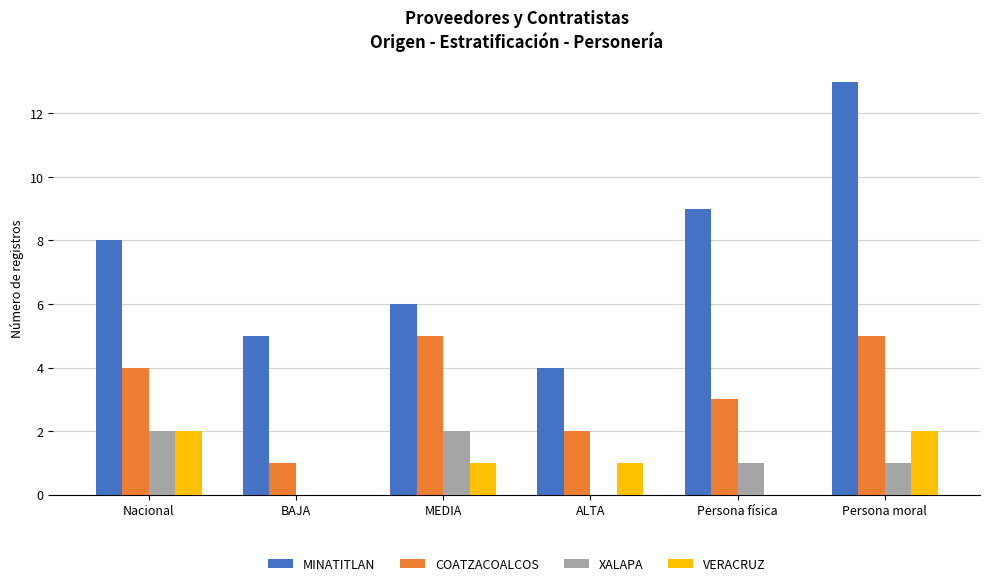

Reading left to right, what are all the values shown in this chart?

MINATITLAN: Nacional=8	BAJA=5	MEDIA=6	ALTA=4	Persona física=9	Persona moral=13
COATZACOALCOS: Nacional=4	BAJA=1	MEDIA=5	ALTA=2	Persona física=3	Persona moral=5
XALAPA: Nacional=2	BAJA=0	MEDIA=2	ALTA=0	Persona física=1	Persona moral=1
VERACRUZ: Nacional=2	BAJA=0	MEDIA=1	ALTA=1	Persona física=0	Persona moral=2